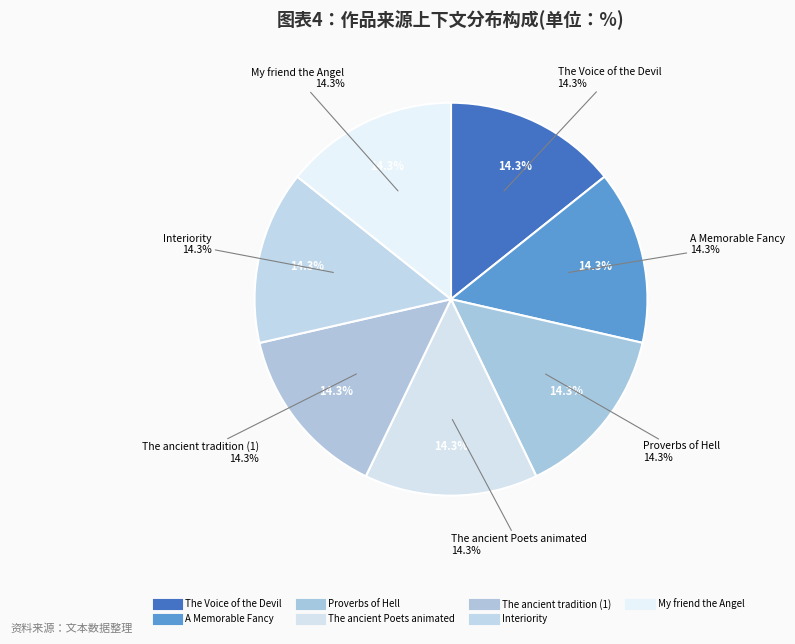

Is there a majority slice in this chart?

No